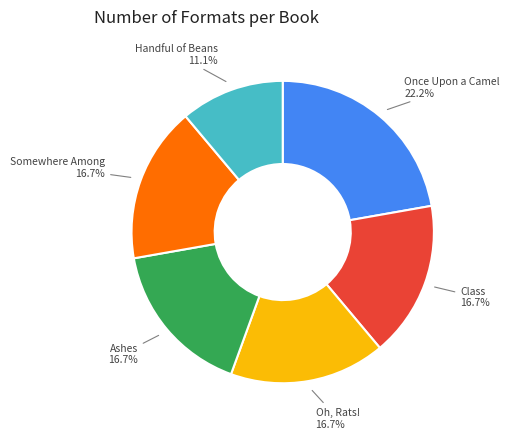

Does any single category account for the majority?

No